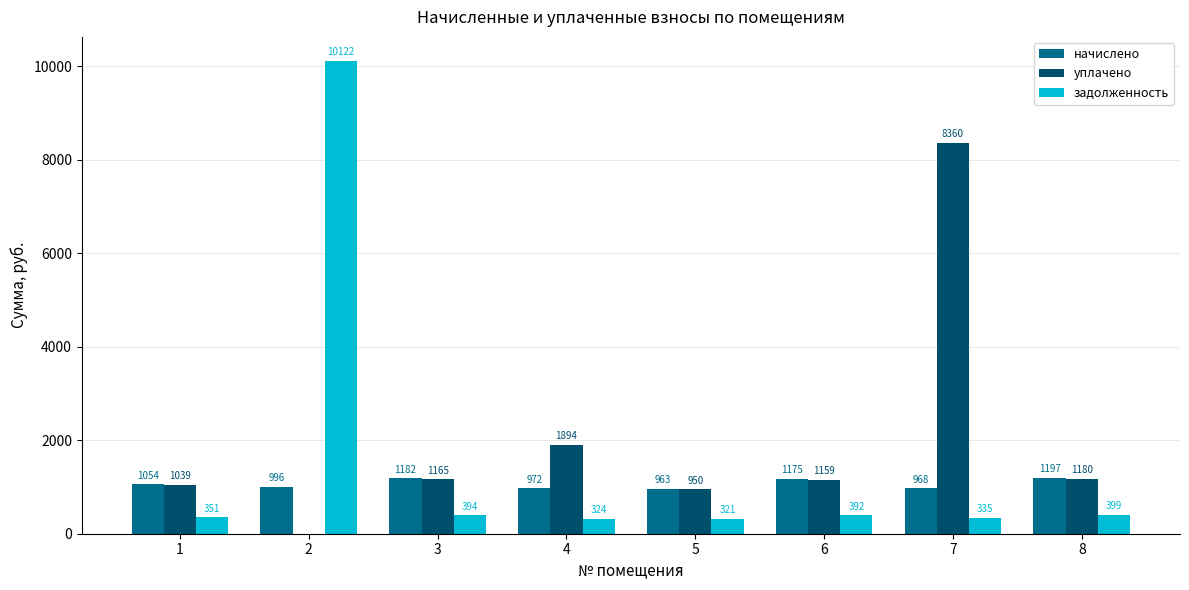

What is the difference between the уплачено values at 1 and 3?

125.7